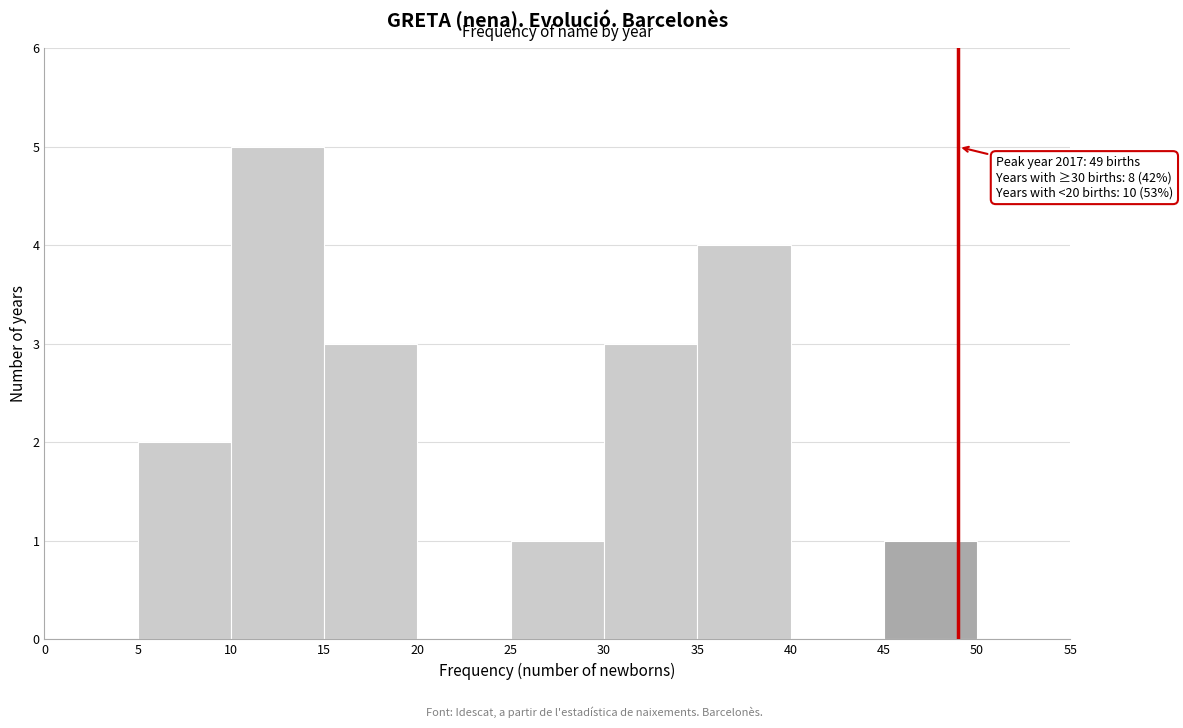

Over which range of the x-axis is the bar tallest?

10 to 15